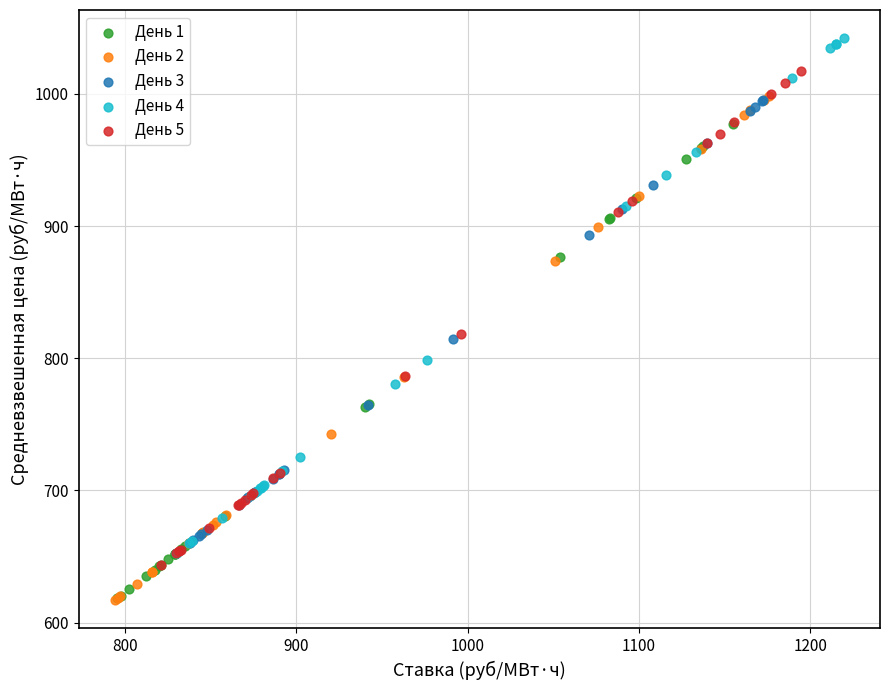

What are all the series names shown in the legend?

День 1, День 2, День 3, День 4, День 5